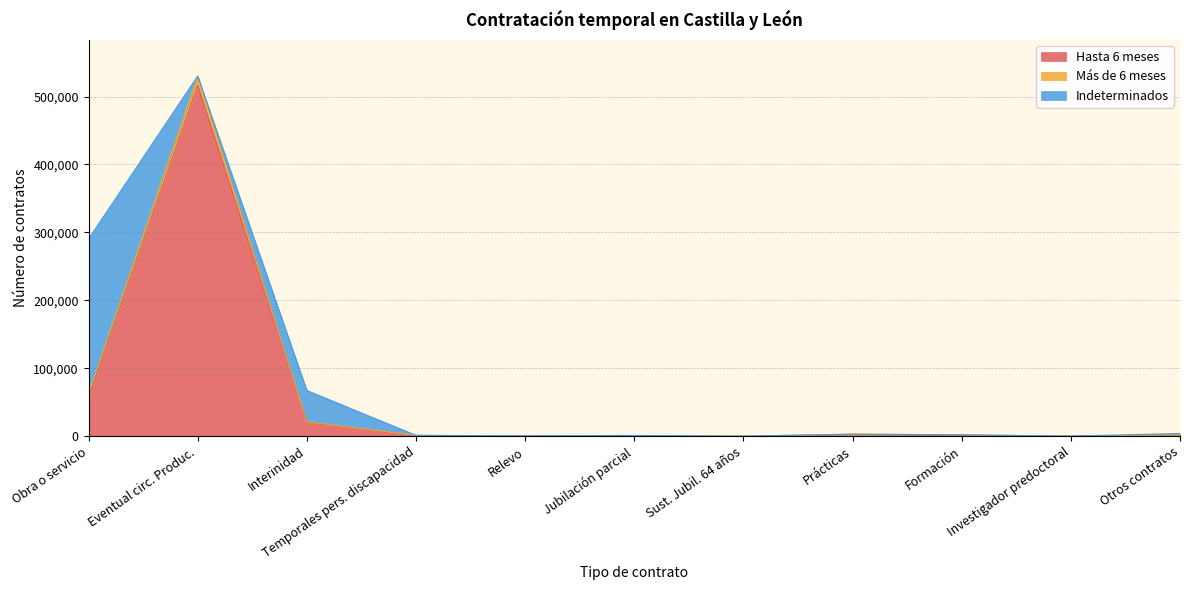

True or false: Hasta 6 meses and Más de 6 meses cross at least once.

False